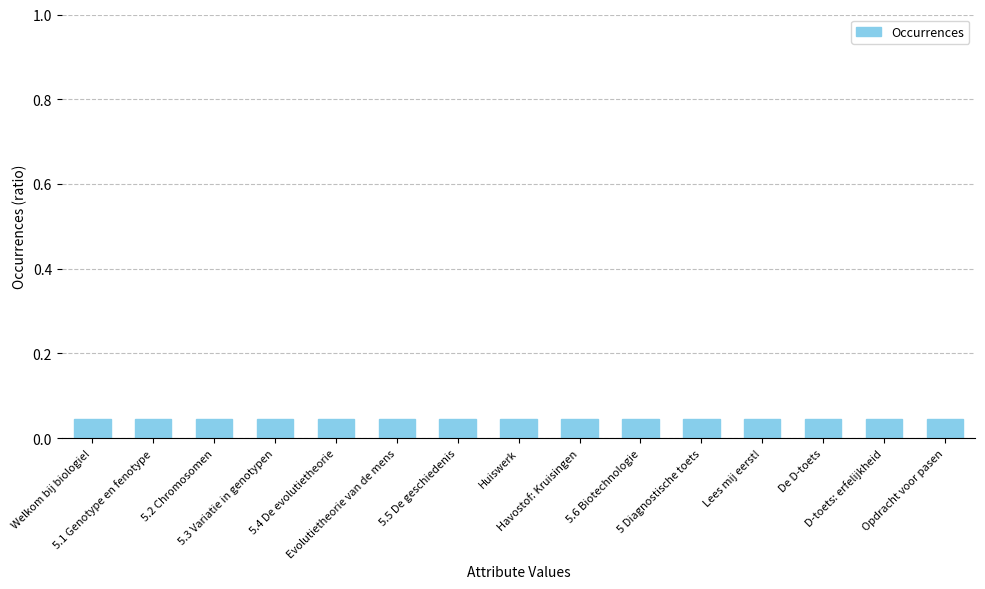

What is the label of the 14th bar from the right?

5.1 Genotype en fenotype